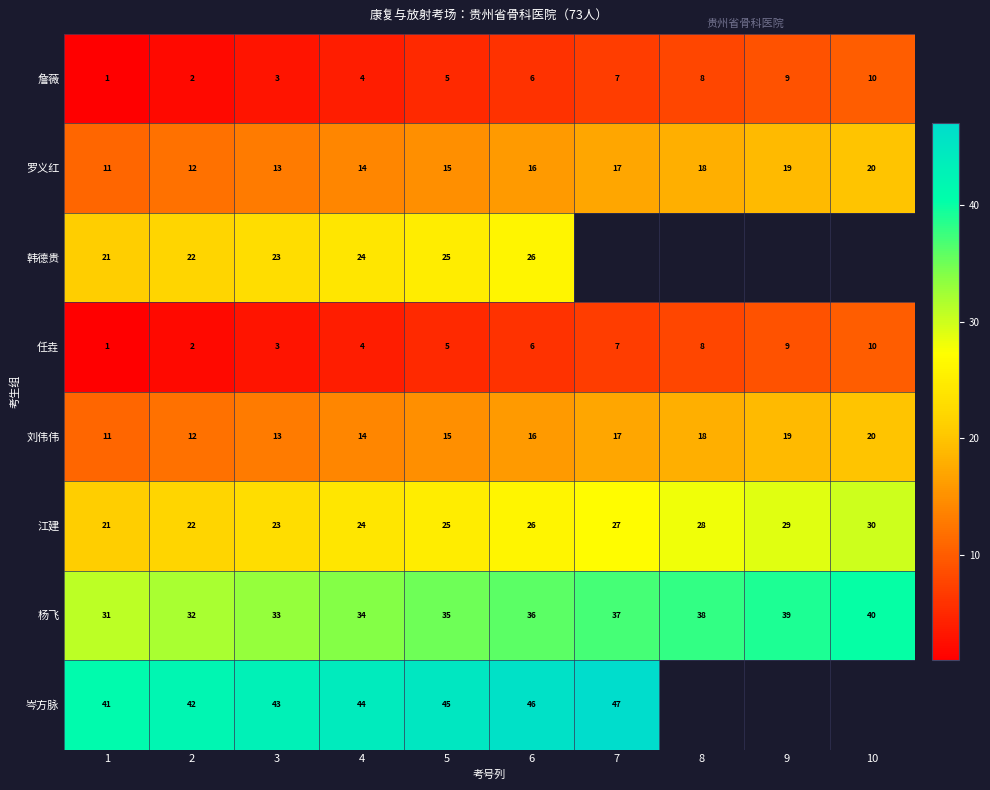

What is the minimum value shown in the chart?

1.0